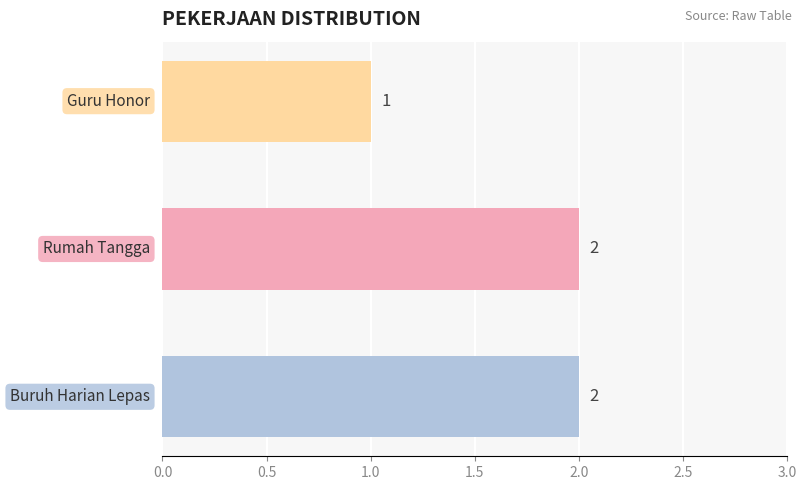

Count the values in the range 1 to 2.

3